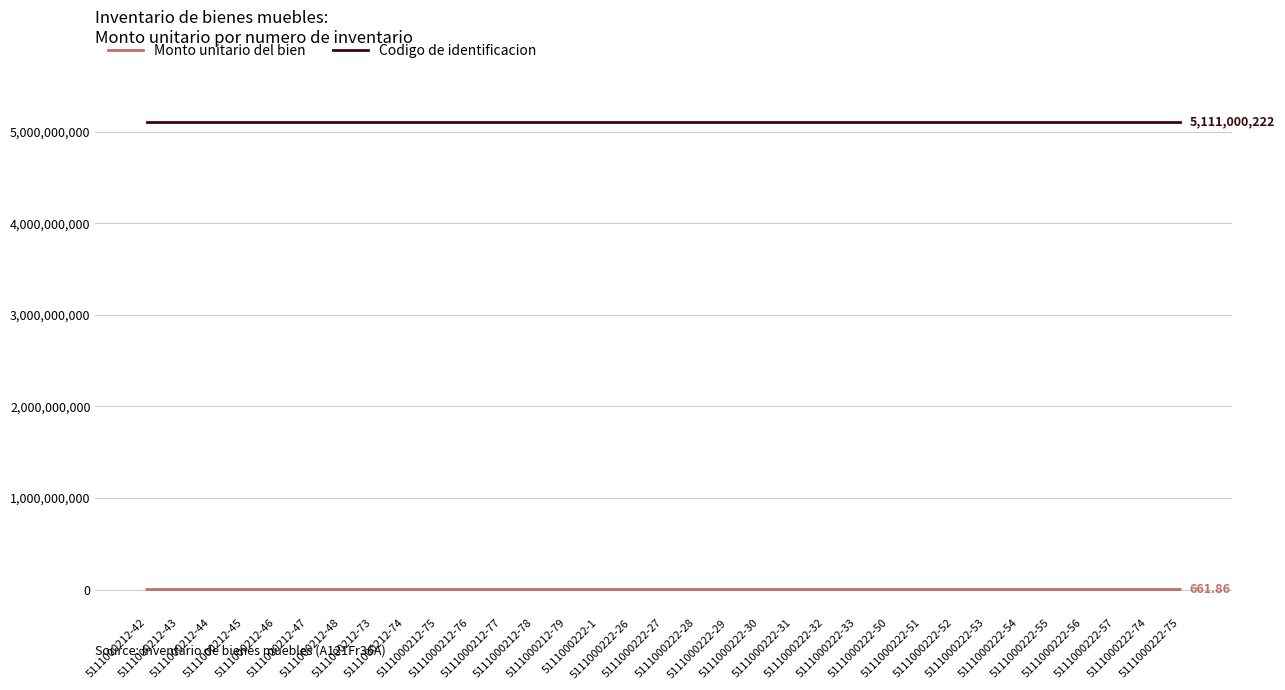

What is the spread (max minus min) of values at 5111000212-76?

5110985727.1